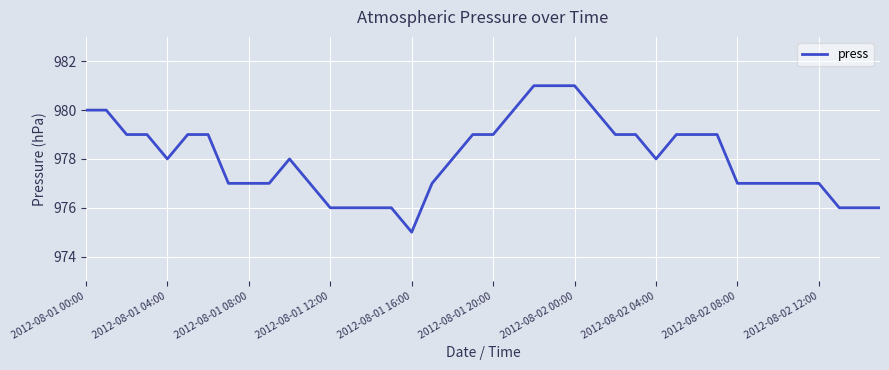

What is the maximum value shown in the chart?

981